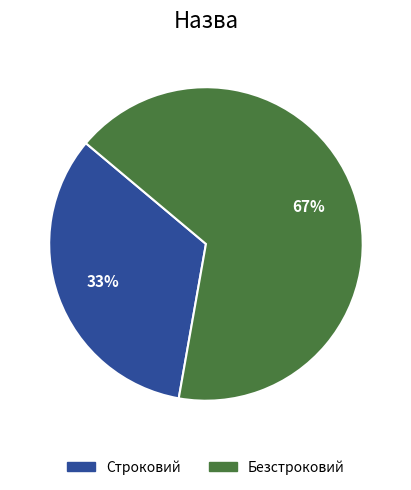

Is it true that Безстроковий is 61% of the pie?

False